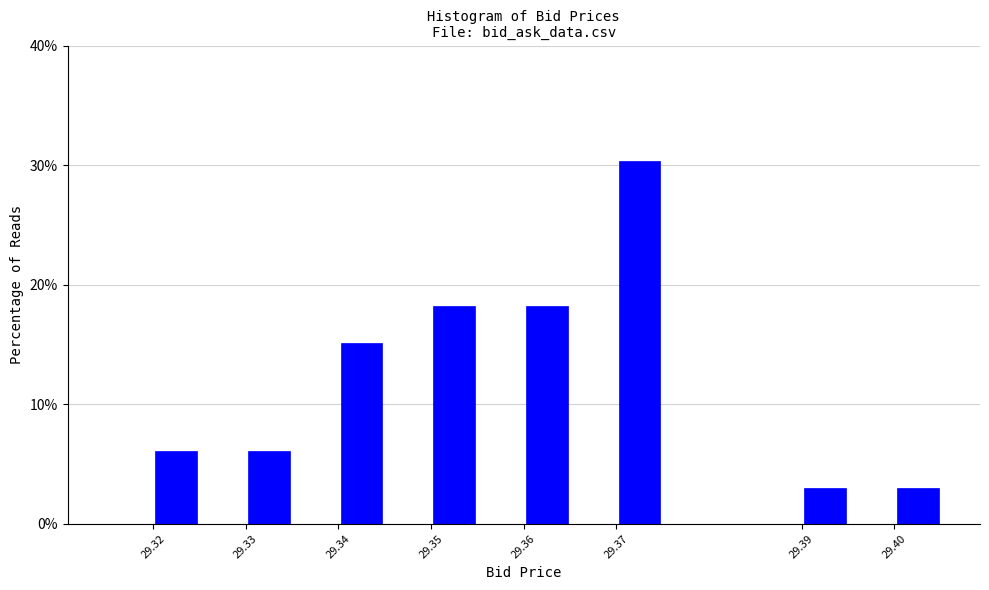

Reading left to right, list every bar in this chart as the range it spans on the x-axis followed by its height. The values are not printed on the chart, so give them approximately, as read against the axis.

29.315 to 29.320: 0
29.320 to 29.325: 6
29.325 to 29.330: 0
29.330 to 29.335: 6
29.335 to 29.340: 0
29.340 to 29.345: 15
29.345 to 29.350: 0
29.350 to 29.355: 18
29.355 to 29.360: 0
29.360 to 29.365: 18
29.365 to 29.370: 0
29.370 to 29.375: 30
29.375 to 29.380: 0
29.380 to 29.385: 0
29.385 to 29.390: 0
29.390 to 29.395: 3
29.395 to 29.400: 0
29.400 to 29.405: 3